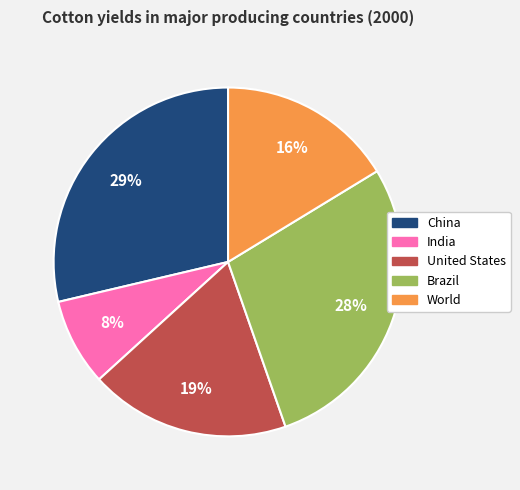

Count the number of slices in the pie.

5